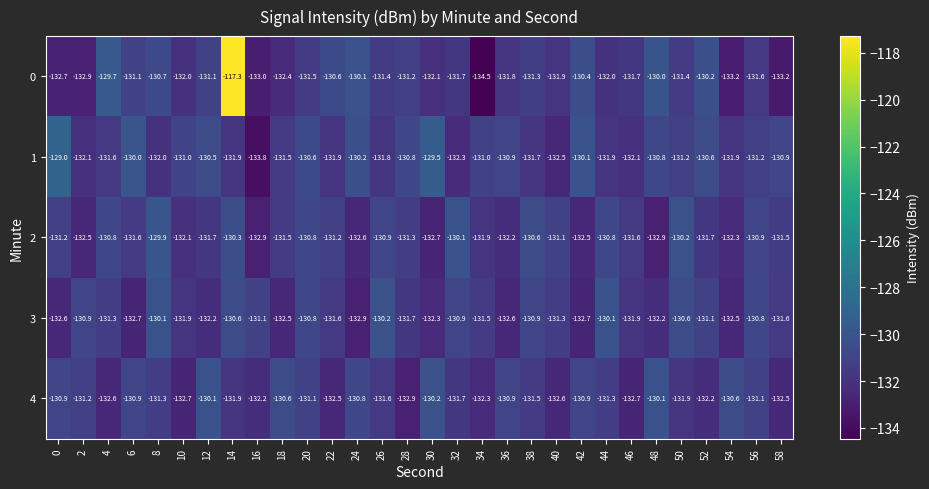

Rank the series at 48 from highest to lowest value.

0, 4, 1, 3, 2